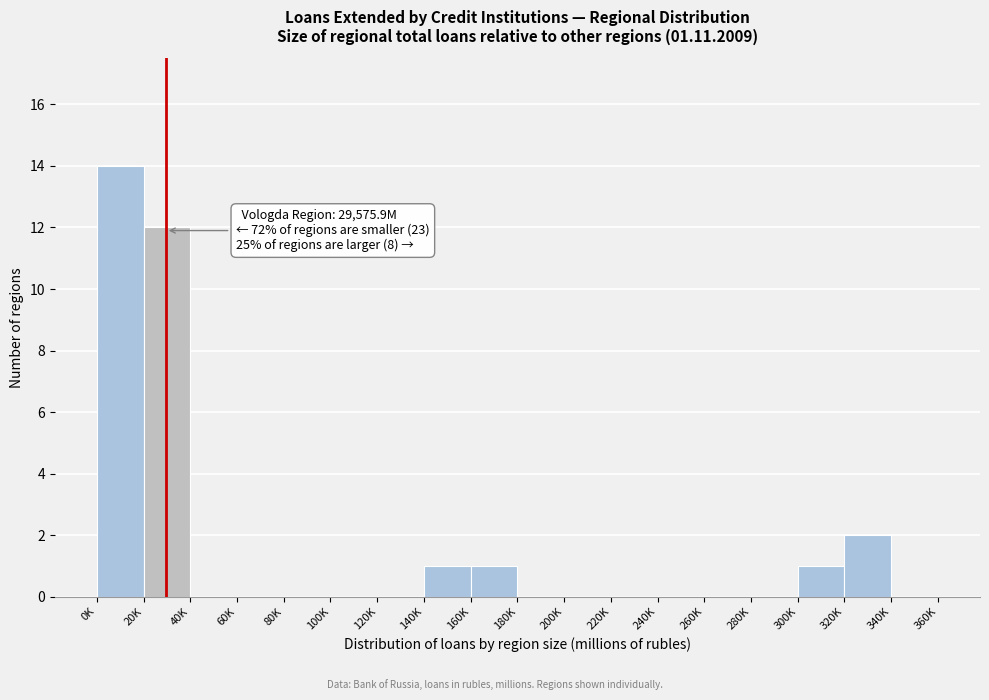

Reading left to right, extract all data points from this chart.

0K=14	20K=12	40K=0	60K=0	80K=0	100K=0	120K=0	140K=1	160K=1	180K=0	200K=0	220K=0	240K=0	260K=0	280K=0	300K=1	320K=2	340K=0